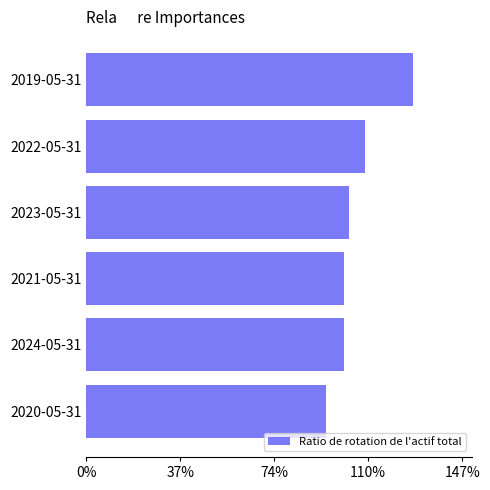

Are the bars horizontal?

Yes